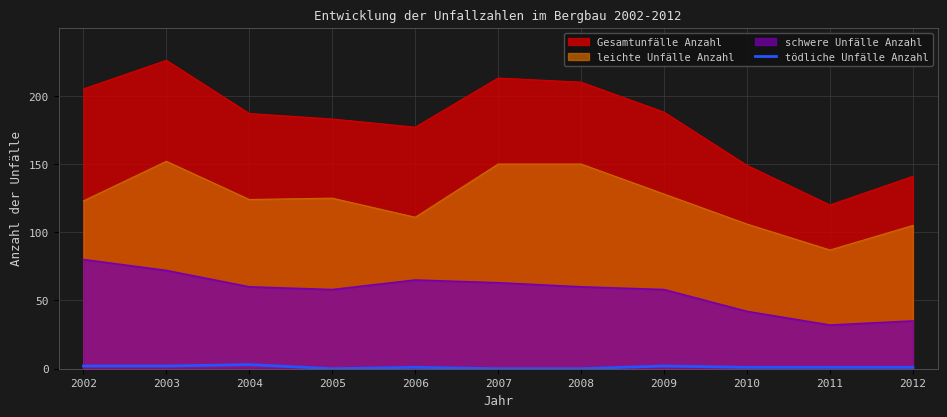

Count the number of categories in the chart.

11